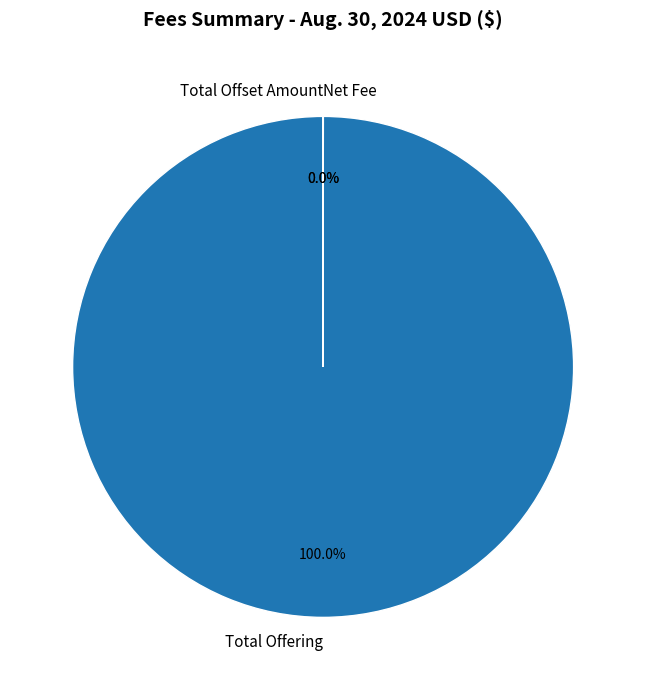

The Total Offering slice represents 100% of the pie. True or false?

True